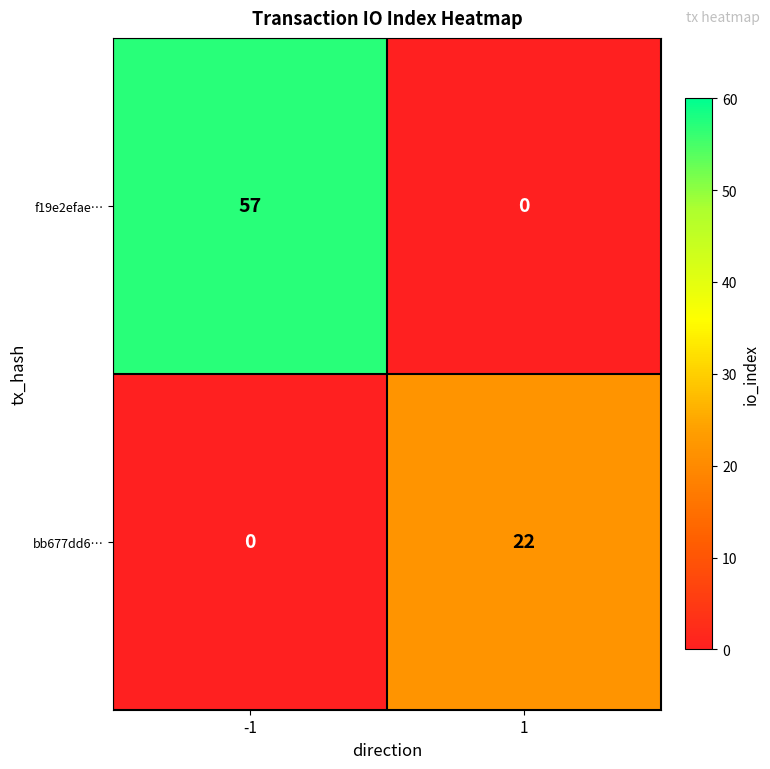

At which category is the sum across all series the highest?

-1